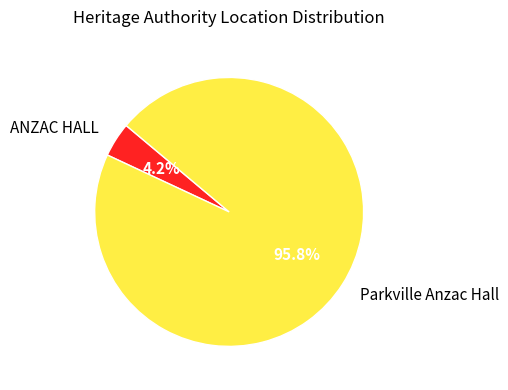

To the nearest percent, what percentage of the pie is Parkville Anzac Hall?

96%